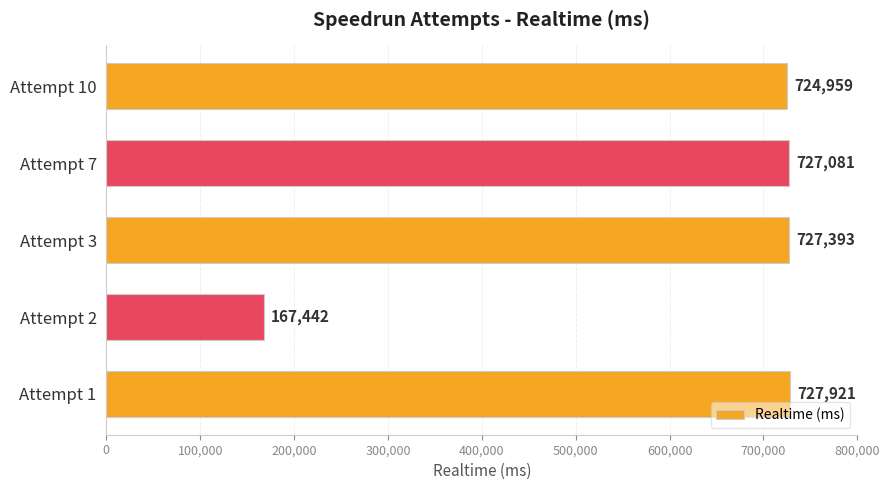

Reading top to bottom, what are all the values shown in this chart?

724959	727081	727393	167442	727921